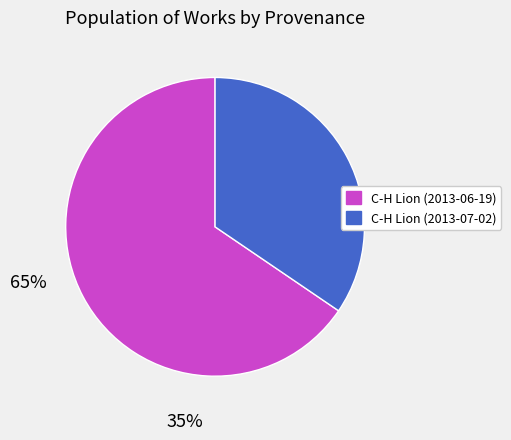

Rank the categories by value from lowest to highest.

C-H Lion (2013-07-02), C-H Lion (2013-06-19)